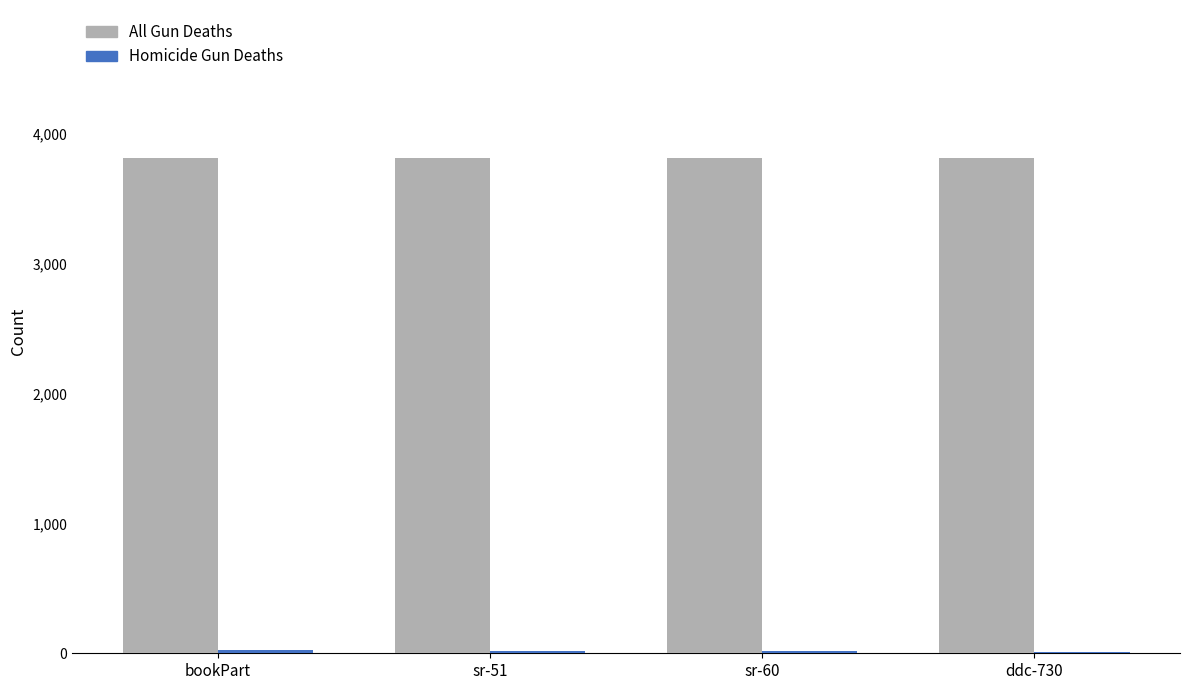

How many groups of bars are there?

4